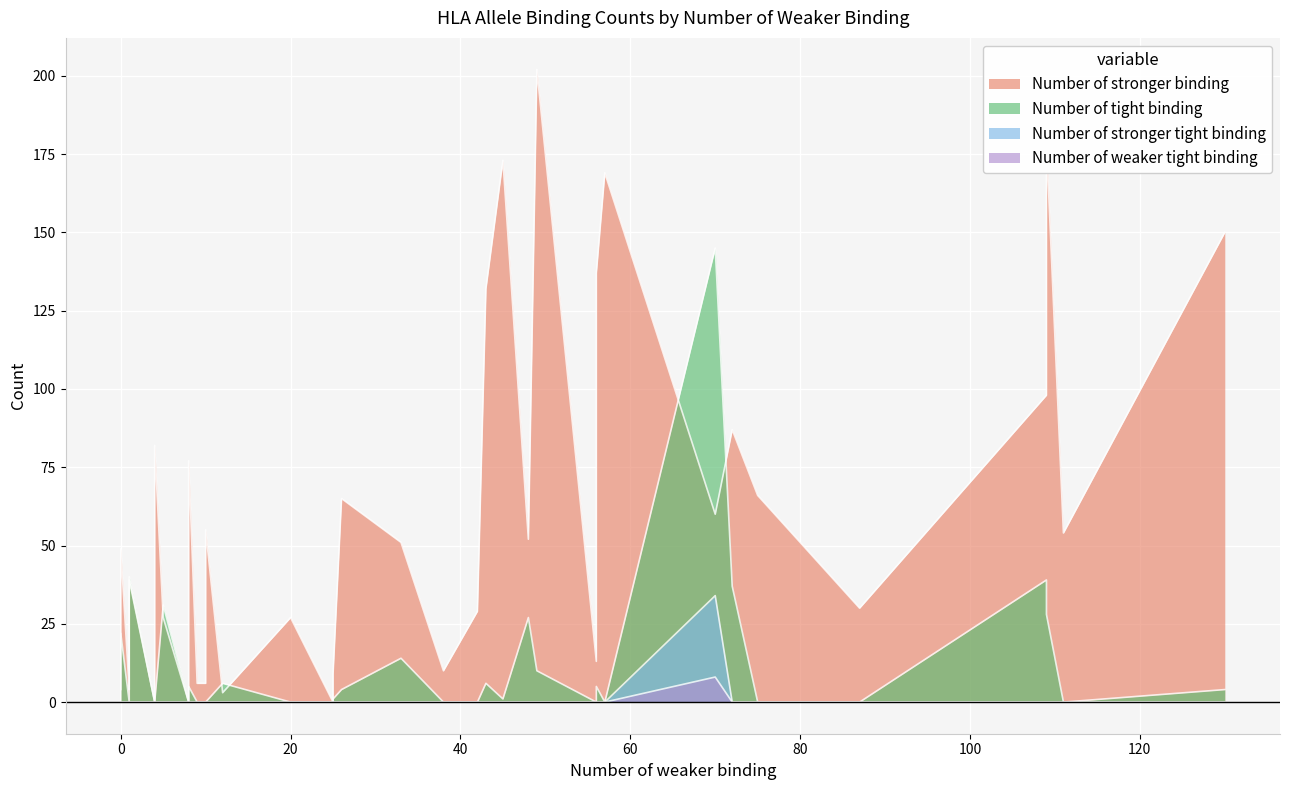

True or false: Number of weaker tight binding and Number of stronger binding intersect in this chart.

False